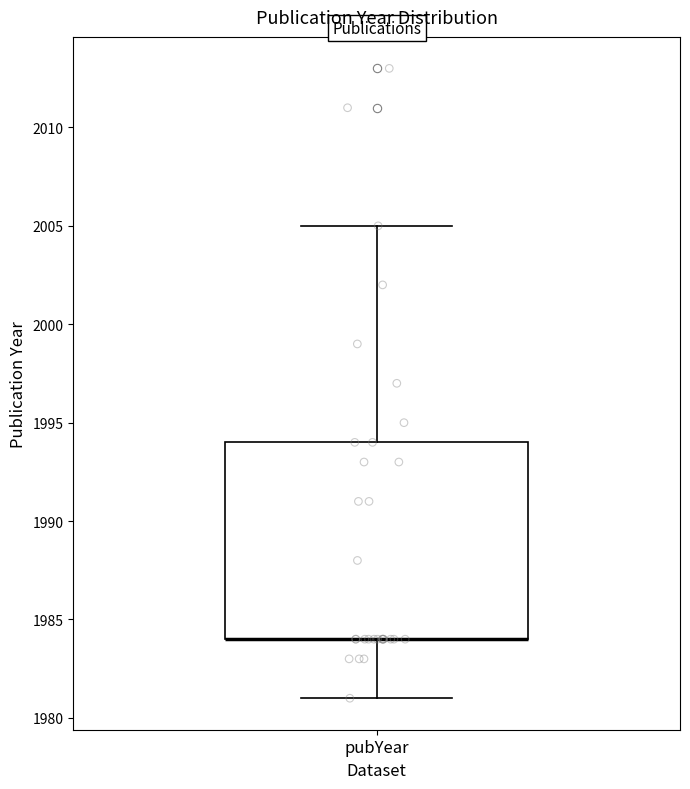

Where is the upper edge of the box for pubYear on the y-axis? The values are not printed on the chart, so give them approximately, as read against the axis.

1994